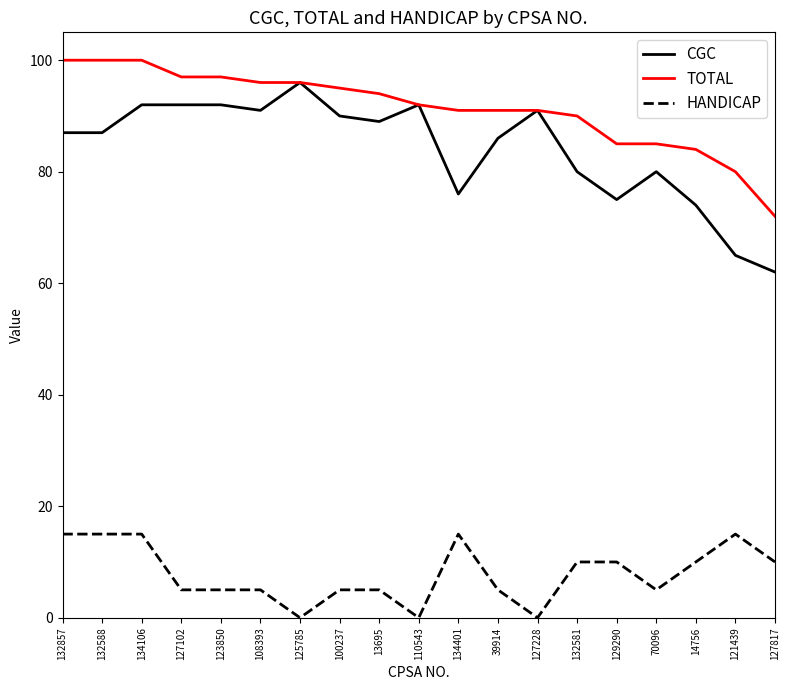

What is the minimum value for CGC?

62